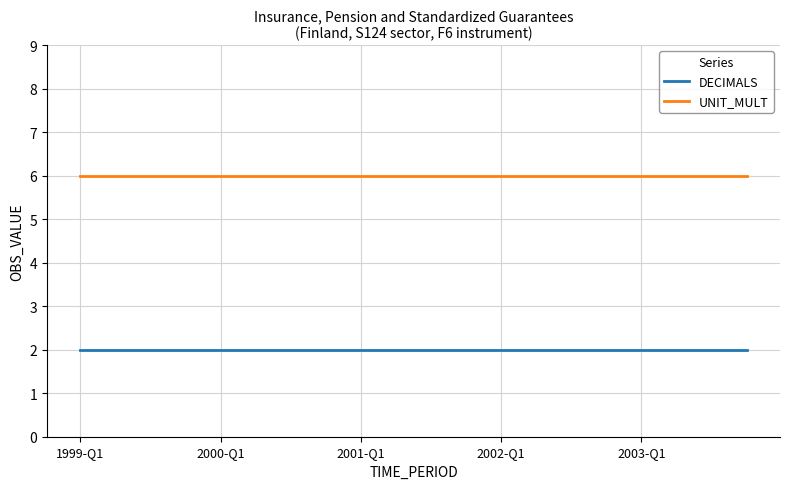

True or false: DECIMALS and UNIT_MULT intersect in this chart.

False